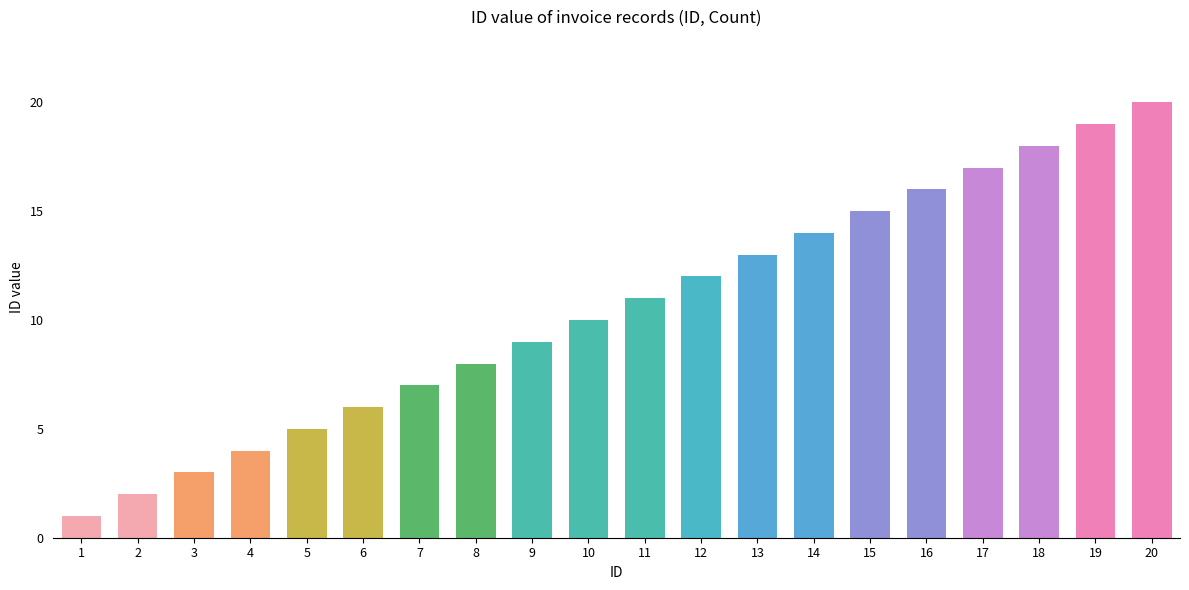

Is it true that the value at 2 is 3?

False